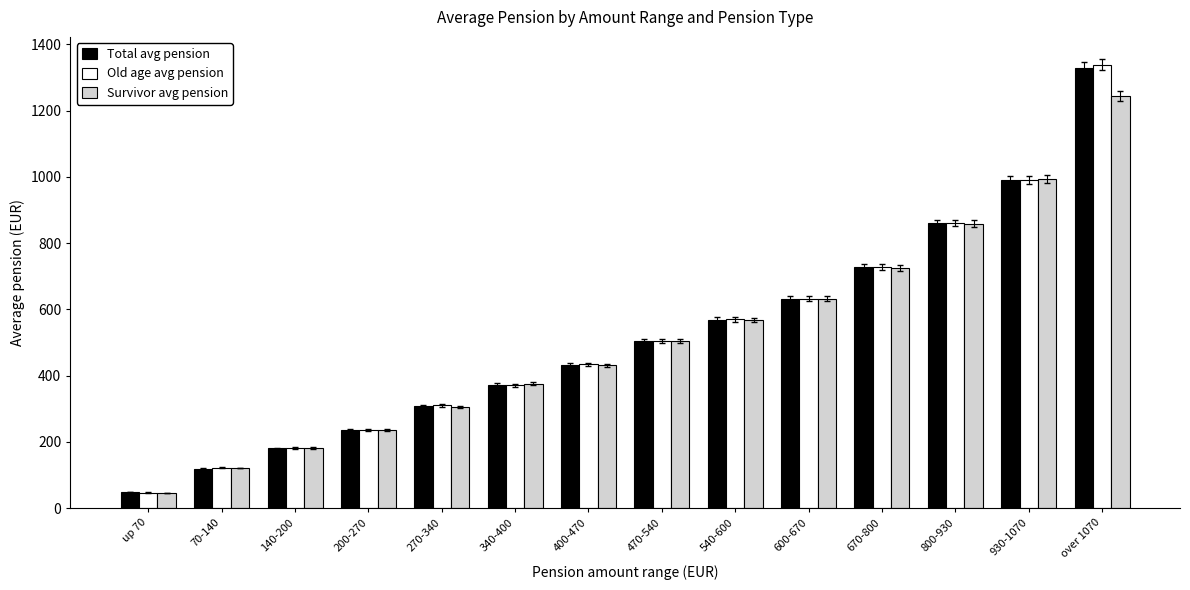

What is the difference between the second highest and second lowest values in the Old age avg pension series?

869.1